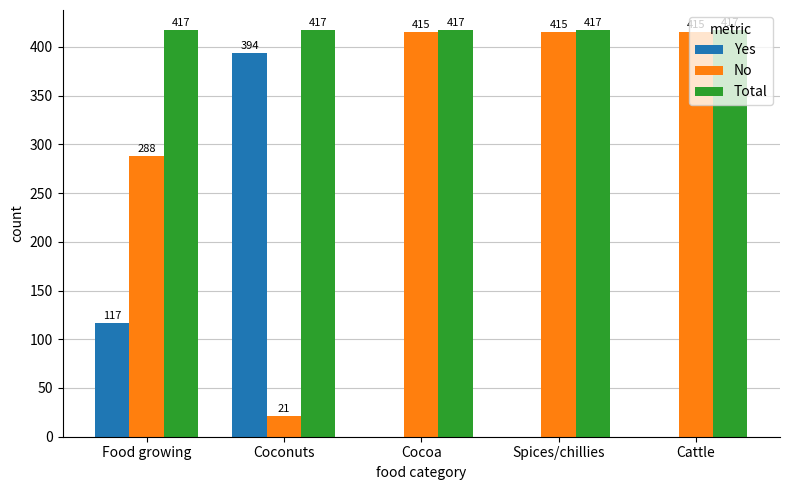

Reading left to right, transcribe all the data shown in this chart.

Yes: 117	394	0	0	0
No: 288	21	415	415	415
Total: 417	417	417	417	417